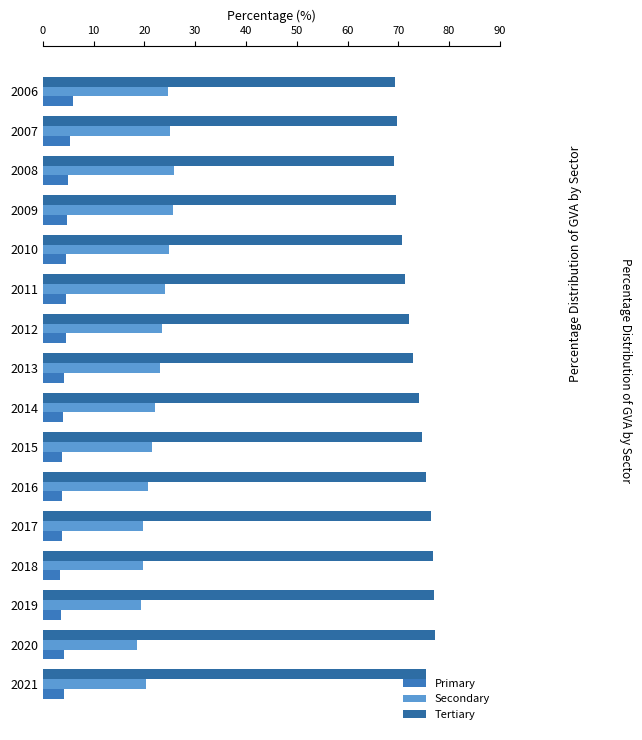

What is the sum of all Tertiary values?

1172.3